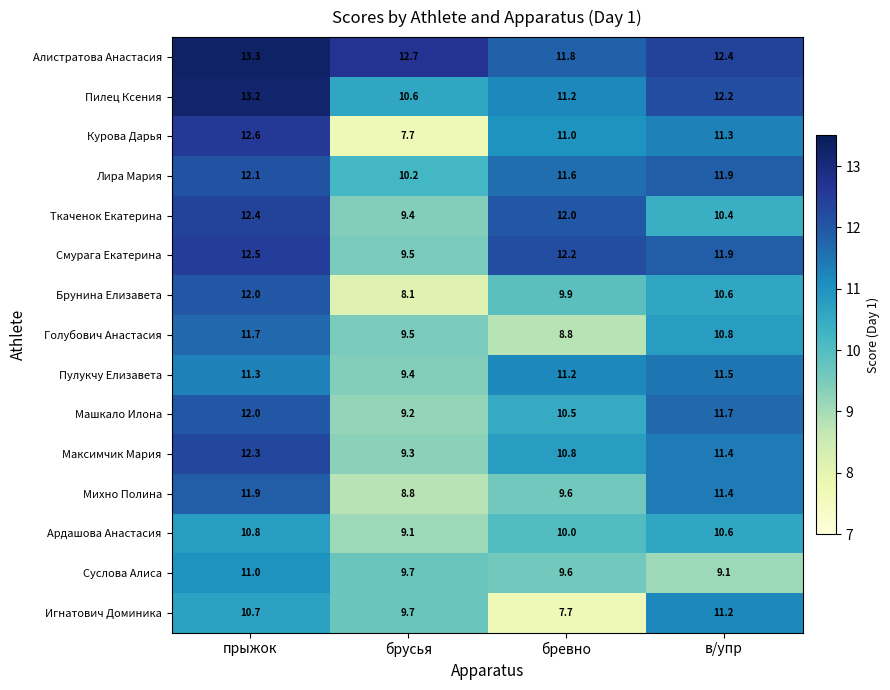

What is the highest value of the Курова Дарья series?

12.6